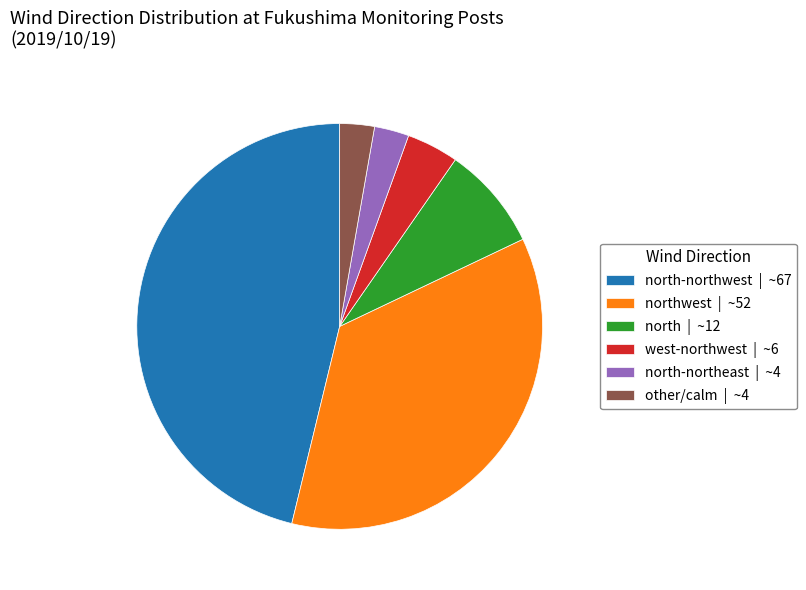

Does other/calm | ~4 represent more than half of the total?

No